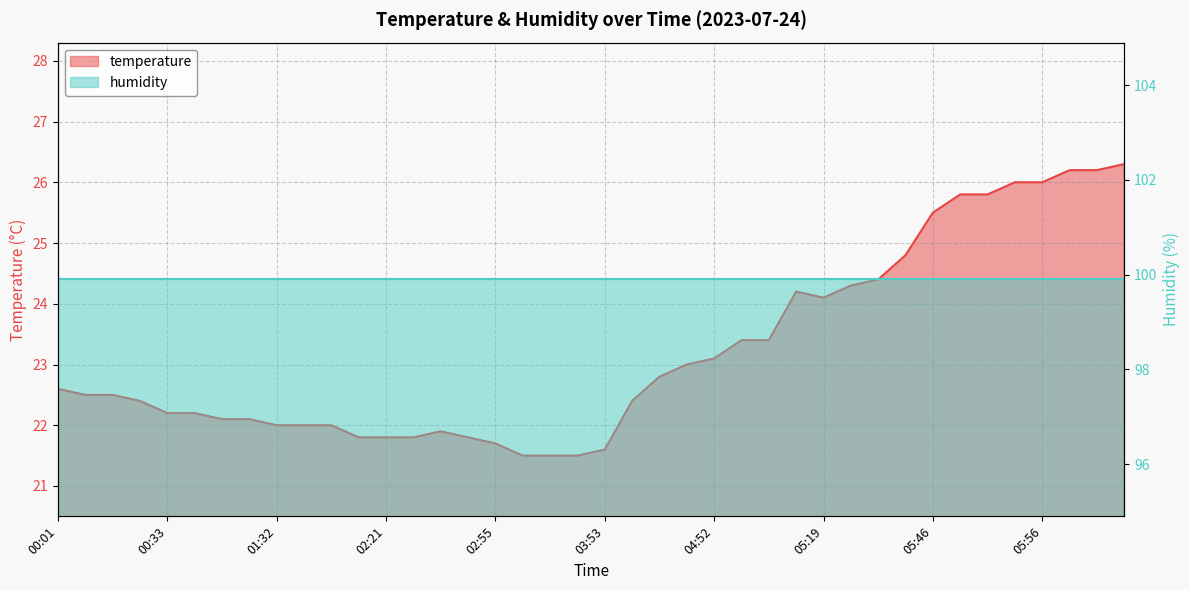

The value at 04:52 is 5.5. True or false?

False